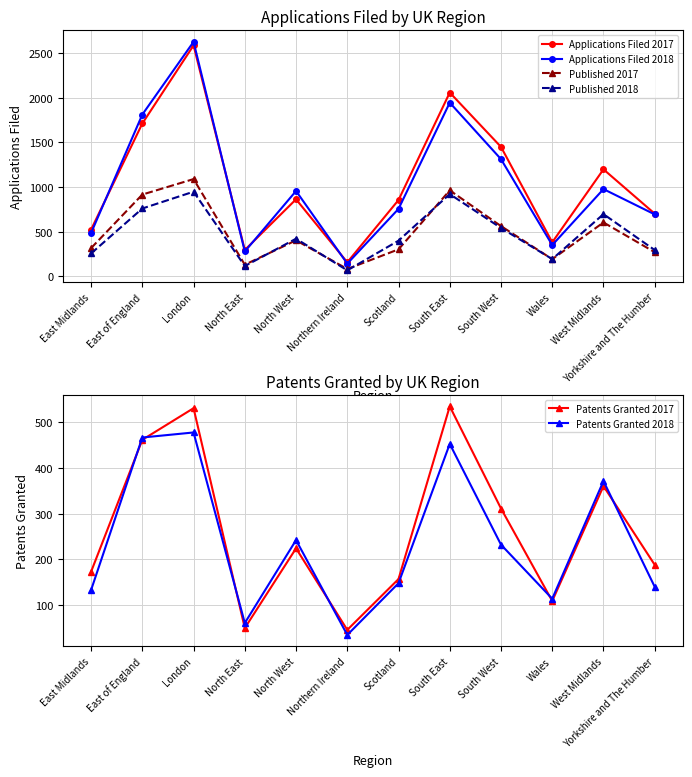

What is the sum of all Applications Filed 2018 values?

12334